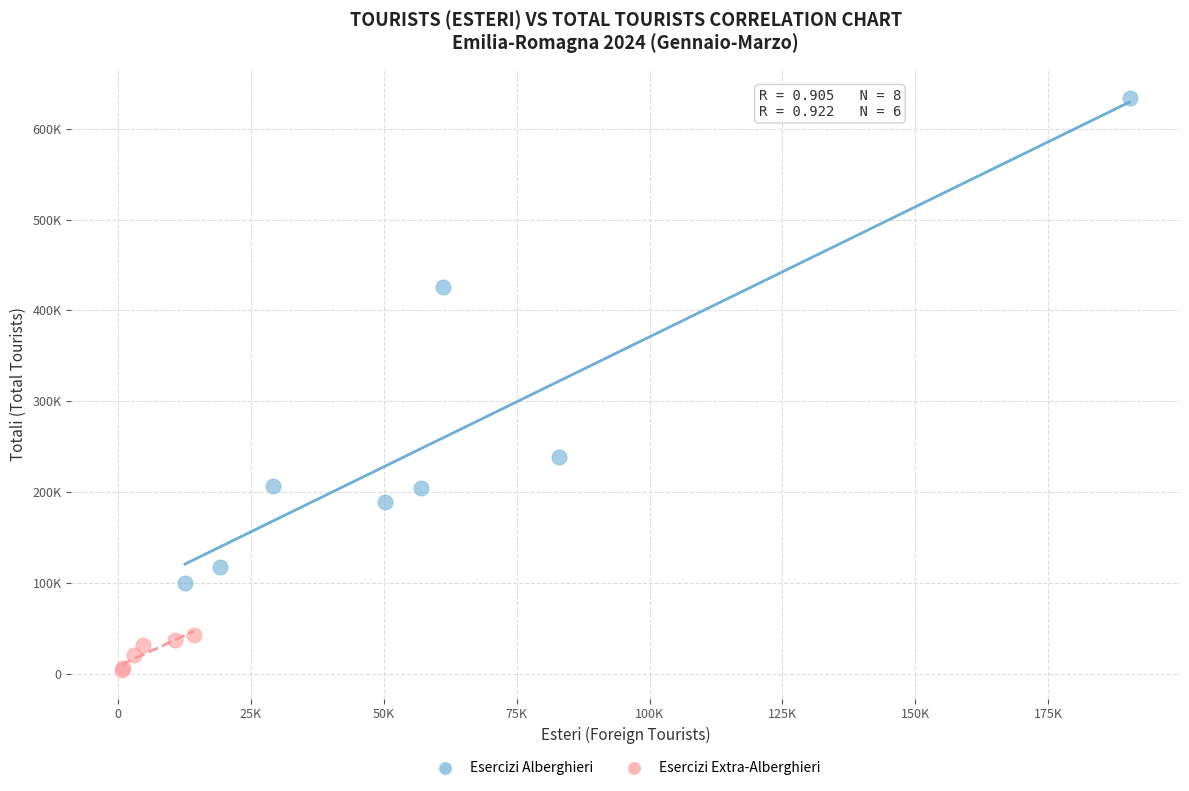

What are all the series names shown in the legend?

Esercizi Alberghieri, Esercizi Extra-Alberghieri